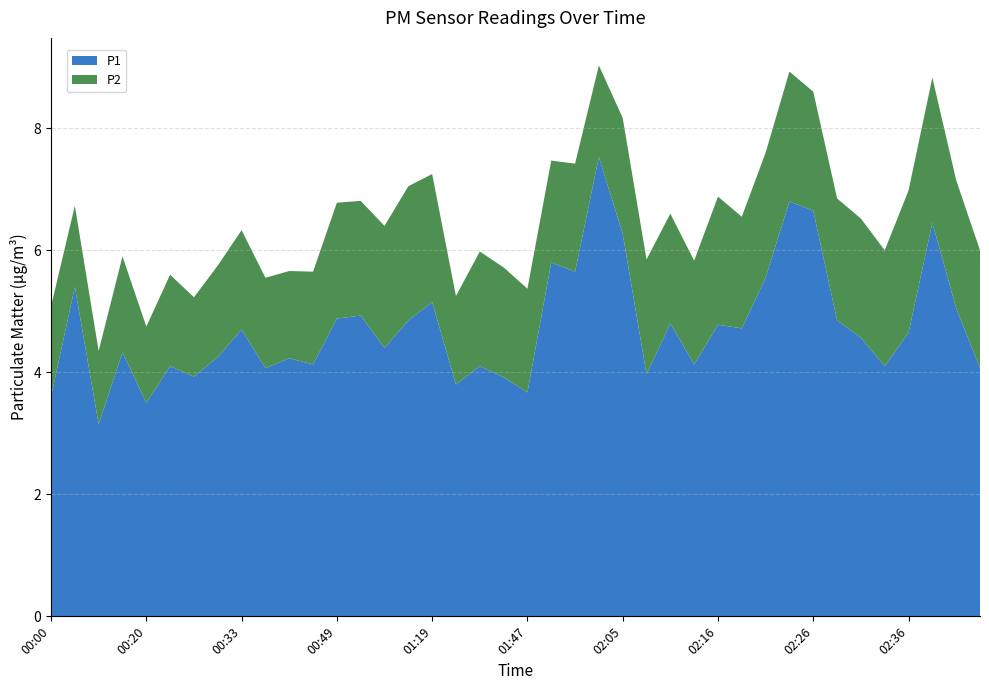

Reading left to right, extract all data points from this chart.

P1: 3.6	5.4	3.1	4.3	3.5	4.1	3.9	4.2	4.7	4.1	4.2	4.1	4.9	4.9	4.4	4.8	5.2	3.8	4.1	3.9	3.7	5.8	5.7	7.5	6.3	4.0	4.8	4.1	4.8	4.7	5.5	6.8	6.7	4.8	4.6	4.1	4.7	6.5	5.0	4.1
P2: 1.5	1.3	1.2	1.6	1.2	1.5	1.3	1.5	1.6	1.5	1.4	1.5	1.9	1.9	2.0	2.2	2.1	1.4	1.9	1.8	1.7	1.7	1.8	1.5	1.9	1.9	1.8	1.7	2.1	1.8	2.0	2.1	1.9	2.0	1.9	1.9	2.3	2.4	2.1	1.9